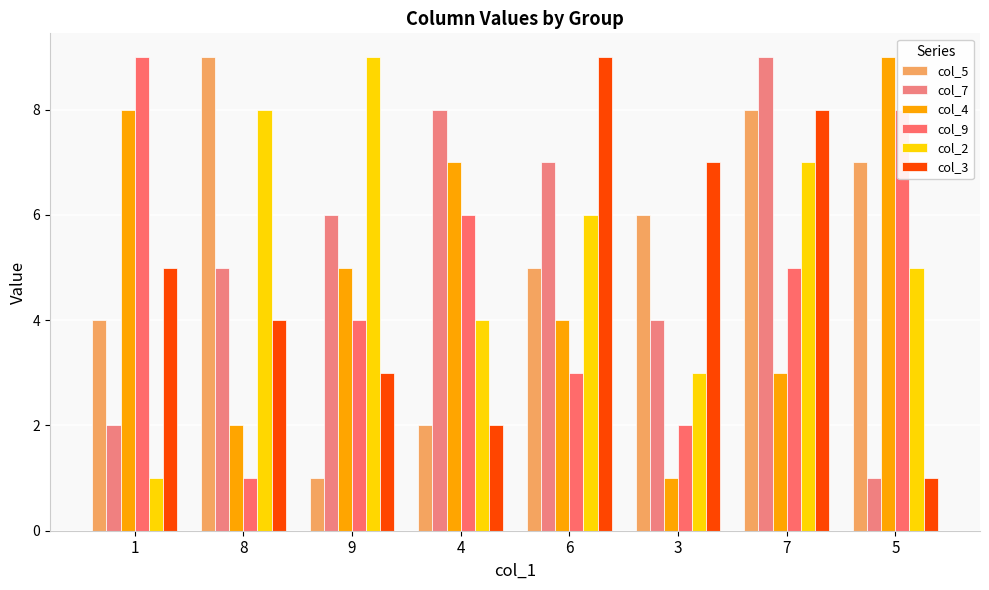

Does the chart contain any negative values?

No